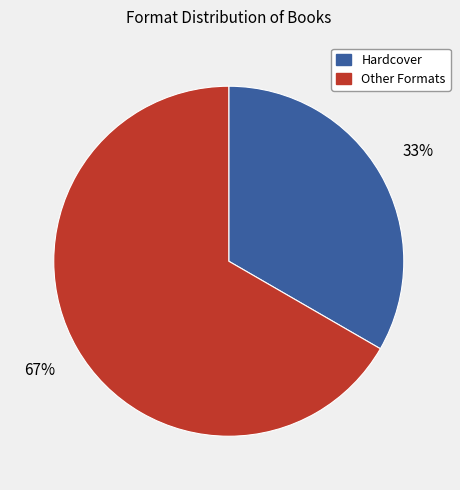

How many slices are in this pie chart?

2